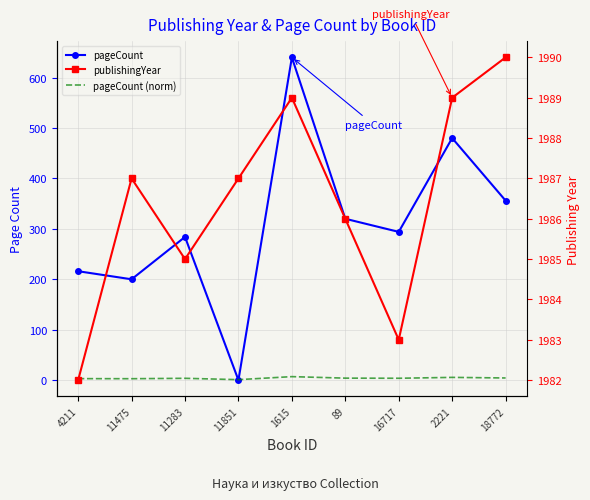

Read the pageCount value at 89.

320.0